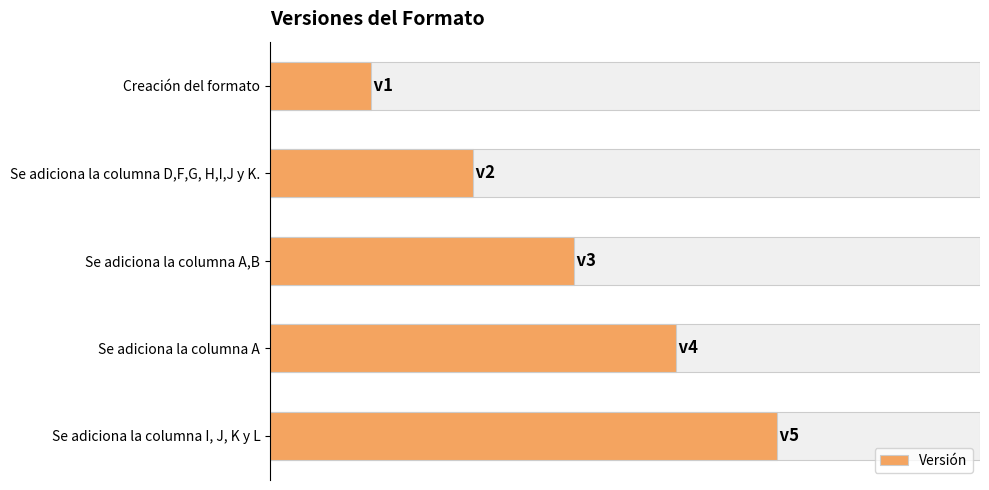

Rank the categories by value from highest to lowest.

Se adiciona la columna I, J, K y L, Se adiciona la columna A, Se adiciona la columna A,B, Se adiciona la columna D,F,G, H,I,J y K., Creación del formato